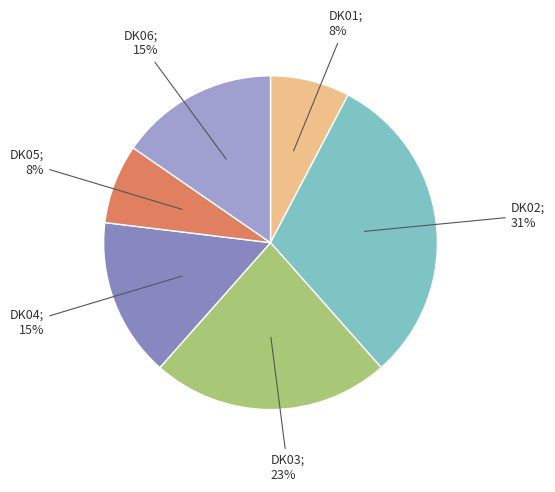

Rank the categories by value from highest to lowest.

DK02, DK03, DK04, DK06, DK01, DK05